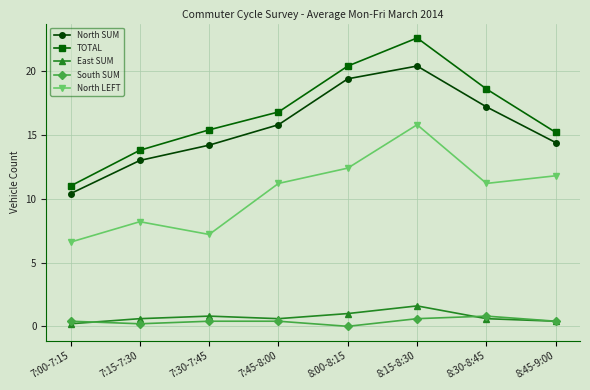

The North SUM series shows 14.2 at 7:30-7:45. True or false?

True